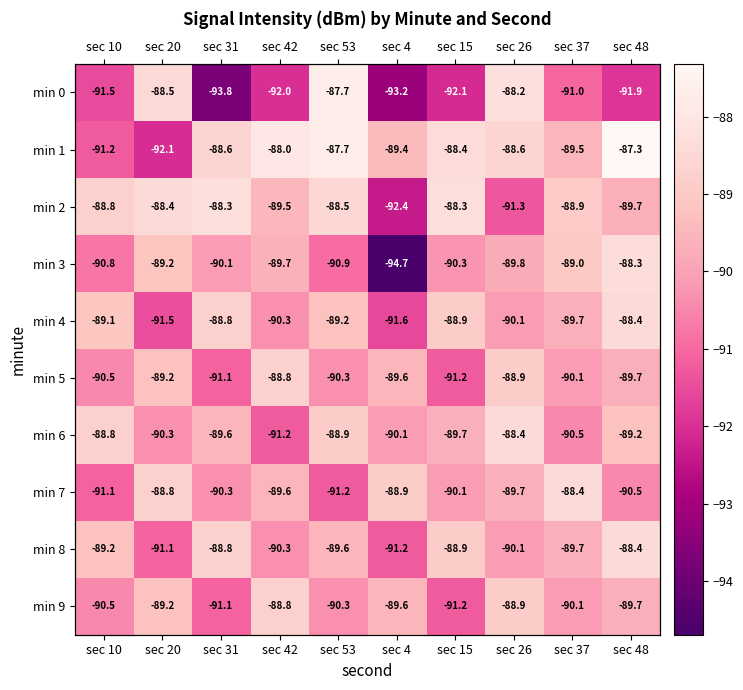

Where does the min 7 series first go above -89?

sec 20